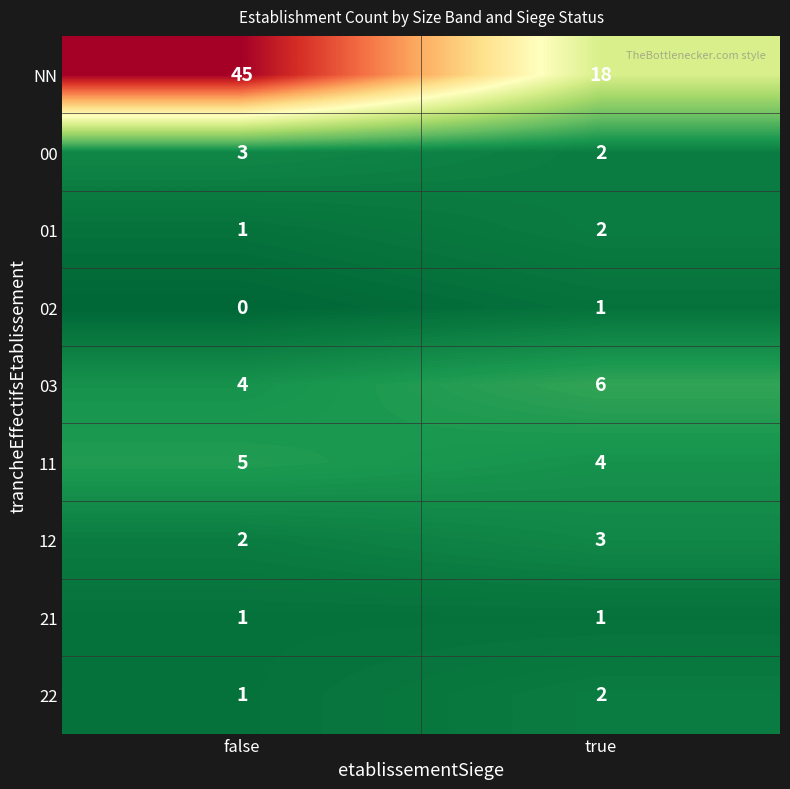

What is the sum of the 03 values at true and false?

10